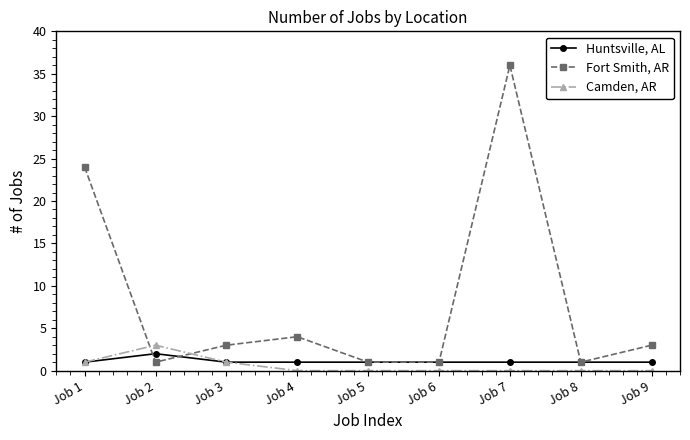

The value of Huntsville, AL at Job 4 is 1. True or false?

True